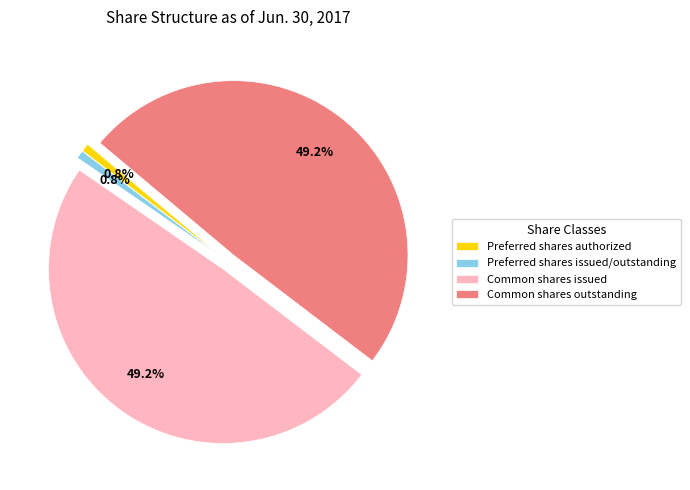

Does Preferred shares issued/outstanding account for over 50% of the chart?

No